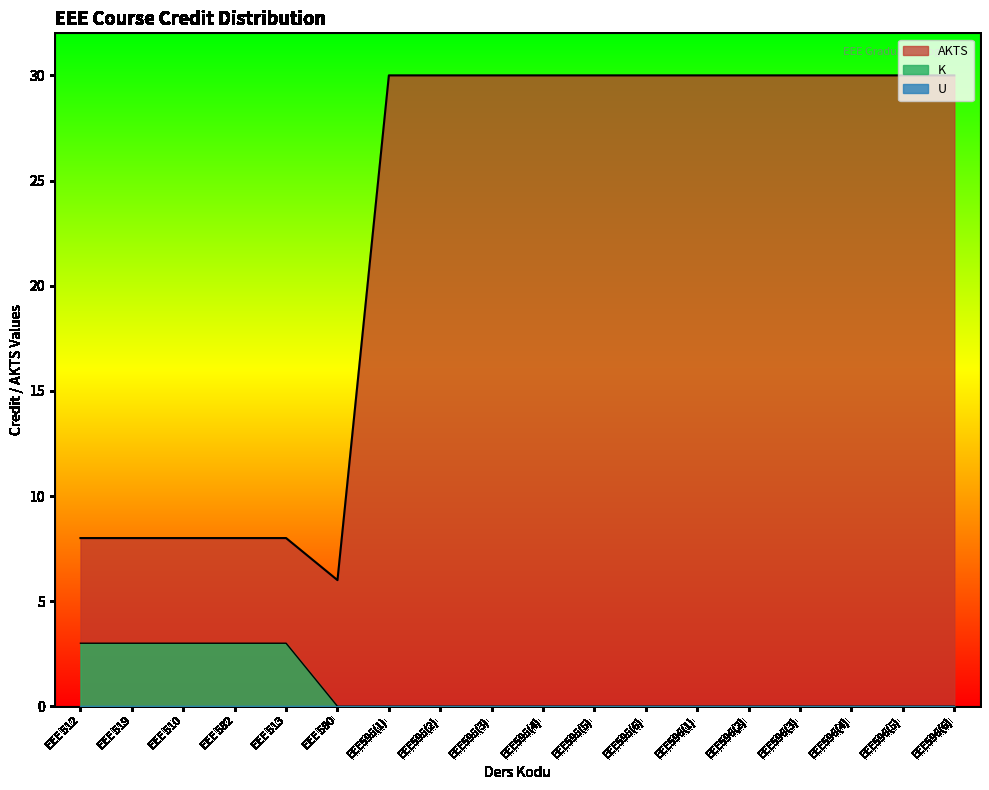

What is the highest value of the K series?

3